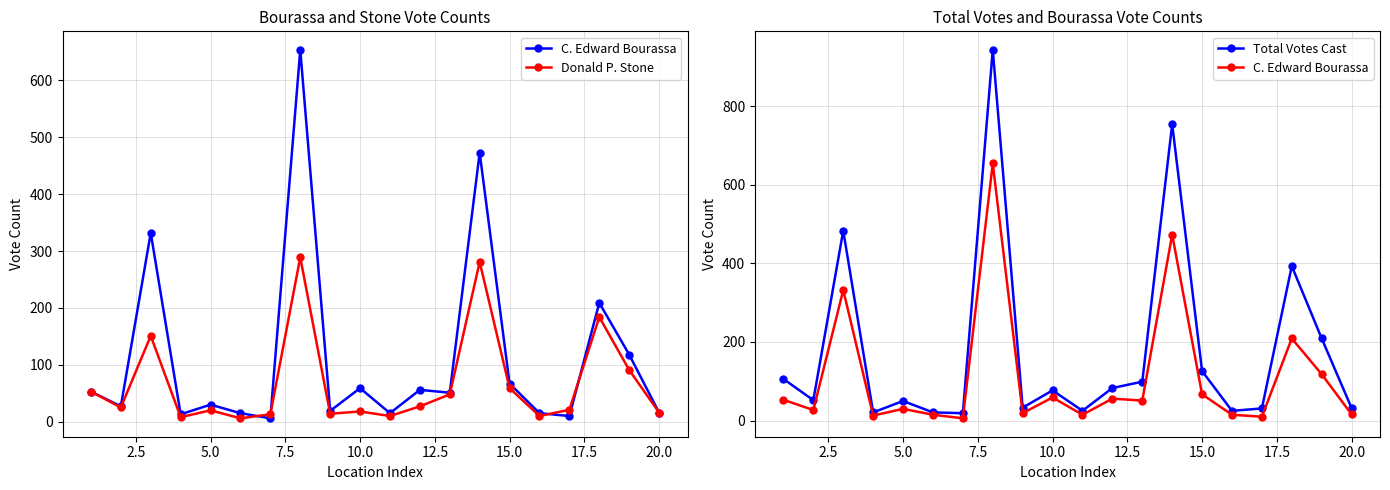

What is the greatest value displayed?

943